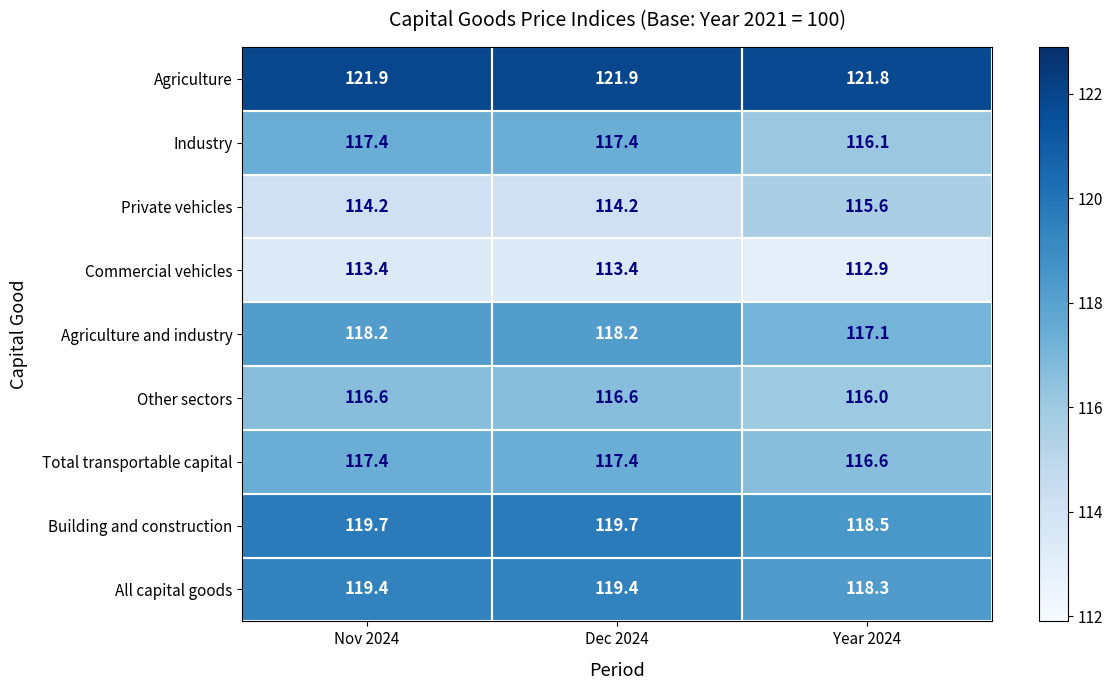

At which label does Agriculture and industry first exceed 118?

Nov 2024